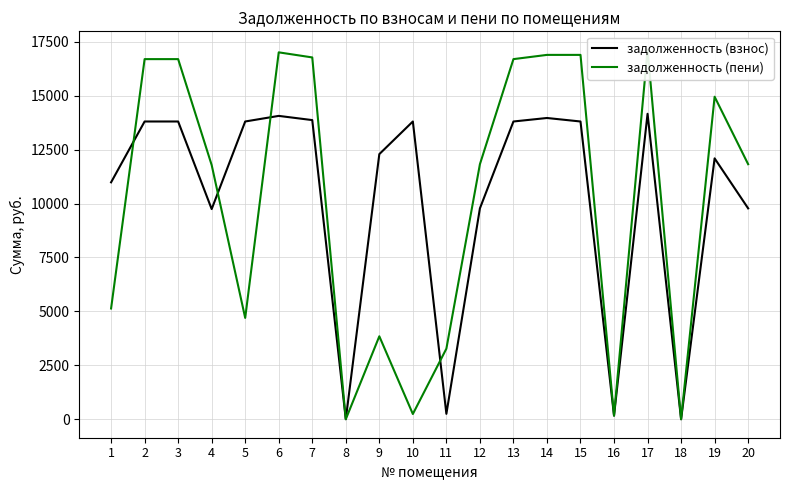

Count the number of categories in the chart.

20